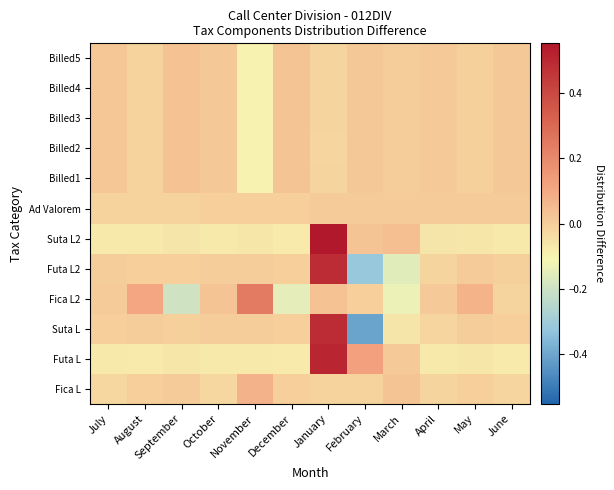

At how many categories does at least one series exceed 0?

12